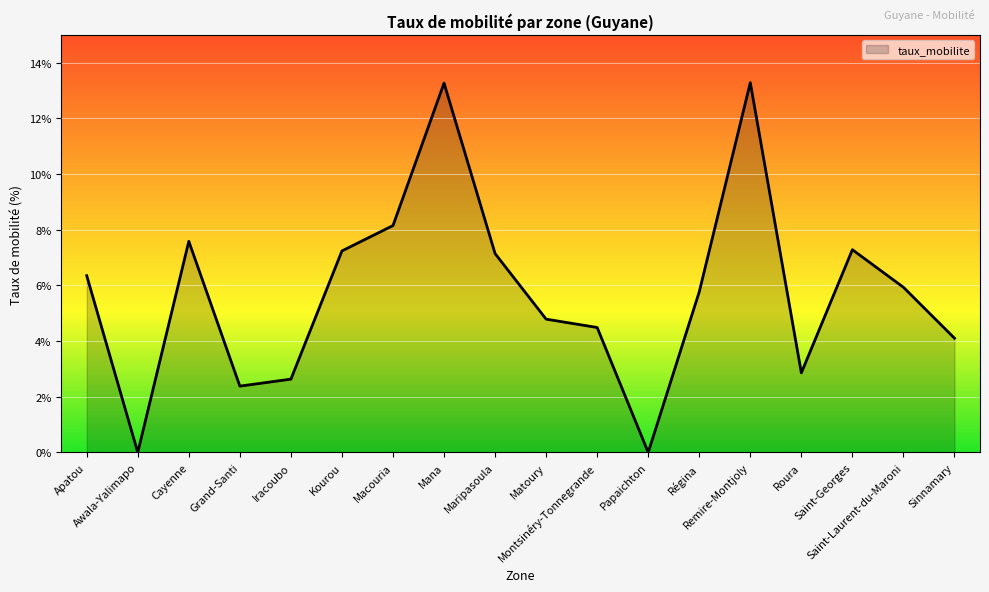

What is the maximum value shown in the chart?

13.3